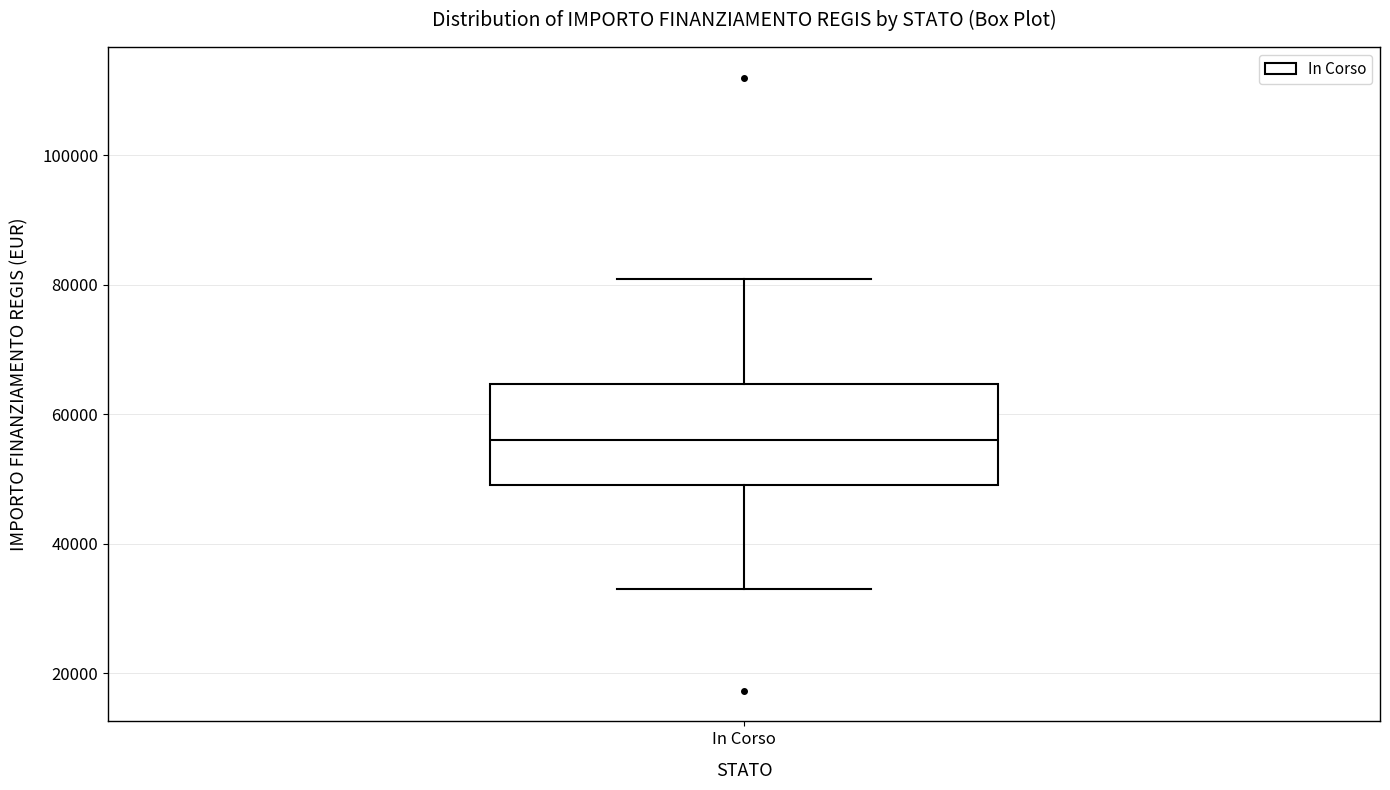

Read this box plot against the y-axis: the position of the median line, the range covered by the box, and the ends of both whiskers. The values are not printed on the chart, so give them approximately, as read against the axis.

median 56000, box 50000 to 64000, whiskers 32000 to 80000